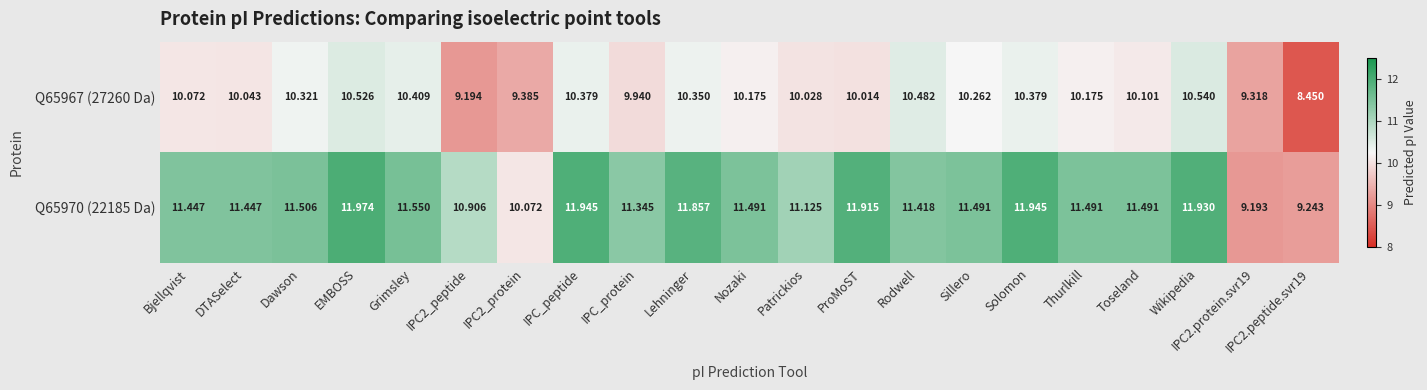

At which category is the sum across all series the highest?

EMBOSS